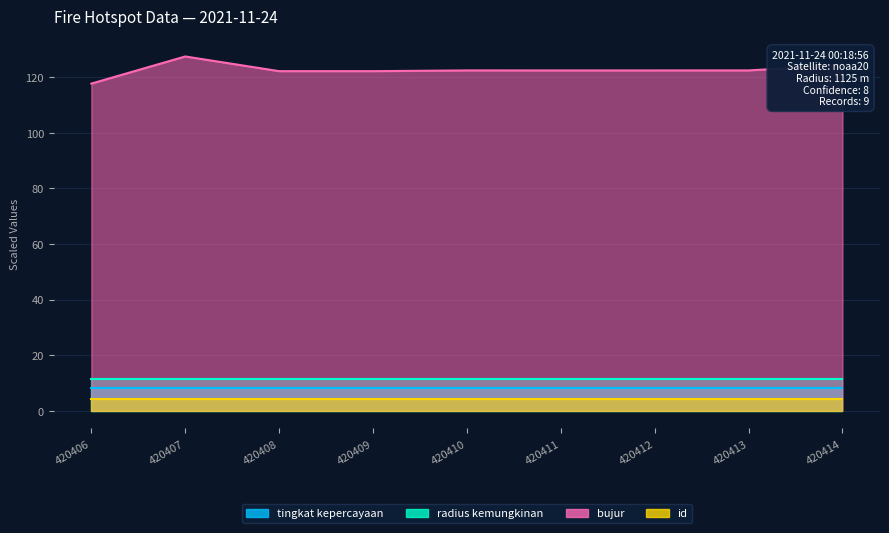

List the labels in order of bujur value, smallest first.

420406, 420409, 420408, 420411, 420412, 420410, 420413, 420414, 420407